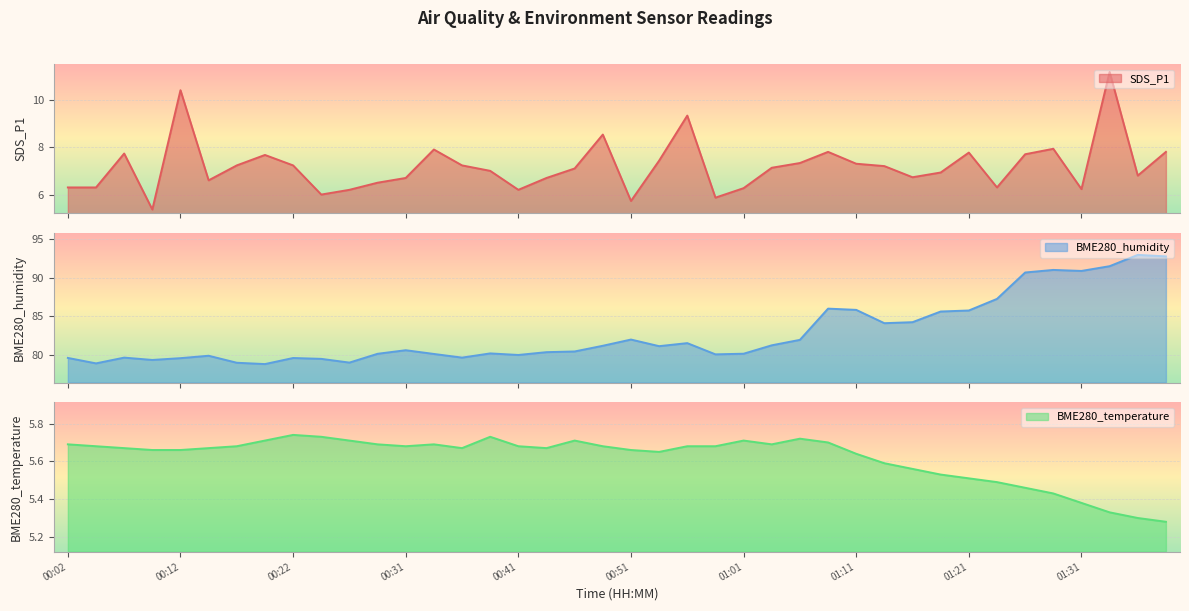

Is the value of BME280_humidity at 01:16 greater than the value of BME280_temperature at 00:56?

Yes